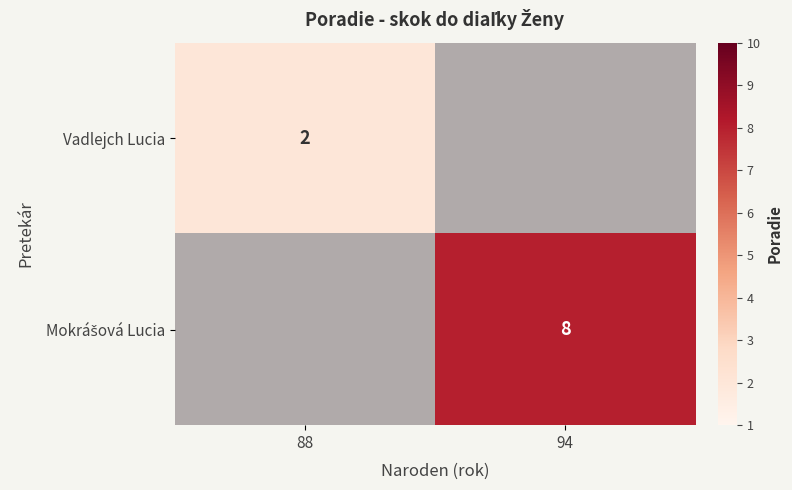

List the labels in order of Mokrášová Lucia value, smallest first.

88, 94